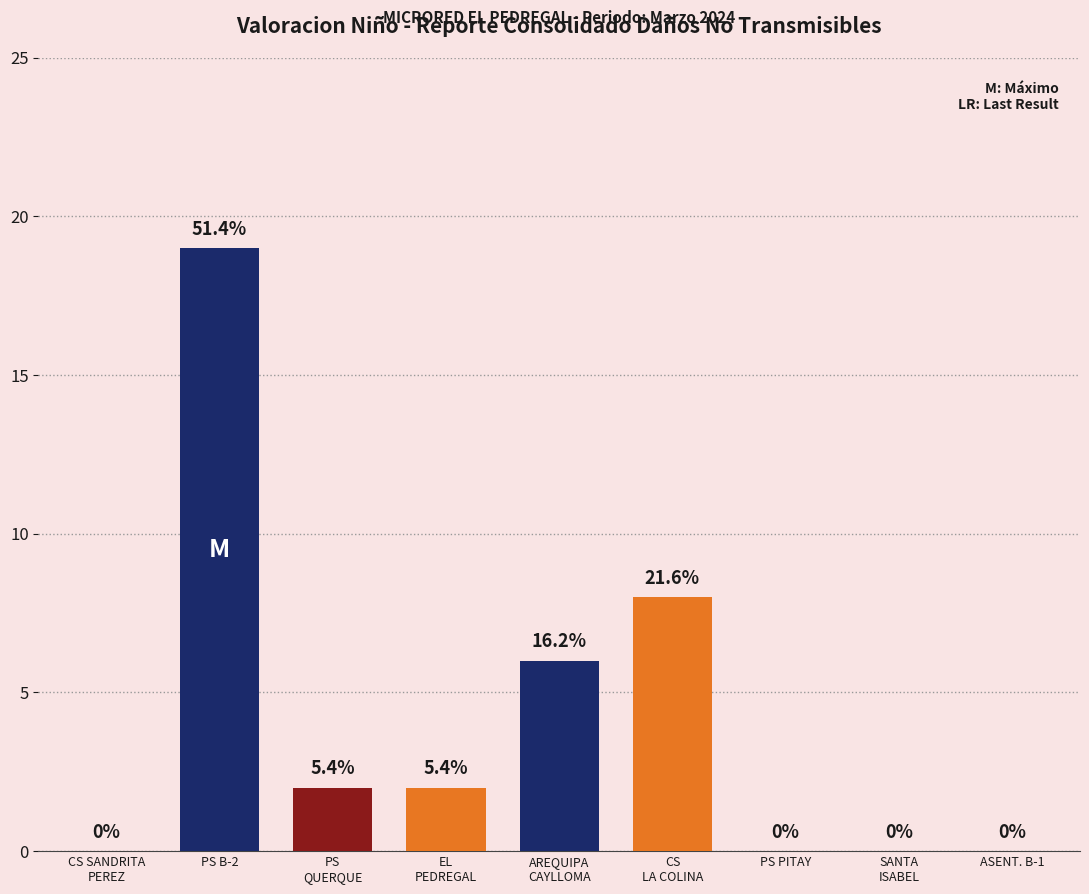

List the labels in order of value, largest first.

PS B-2, CS
LA COLINA, AREQUIPA
CAYLLOMA, PS
QUERQUE, EL
PEDREGAL, CS SANDRITA
PEREZ, PS PITAY, SANTA
ISABEL, ASENT. B-1